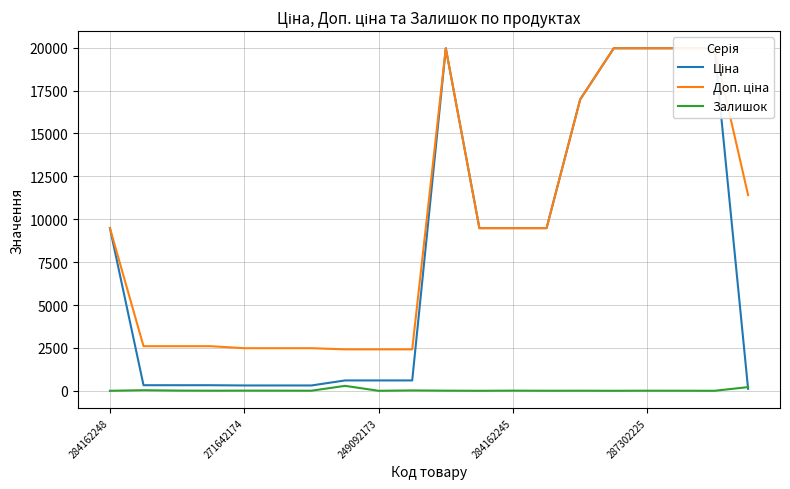

True or false: Залишок and Доп. ціна intersect in this chart.

False